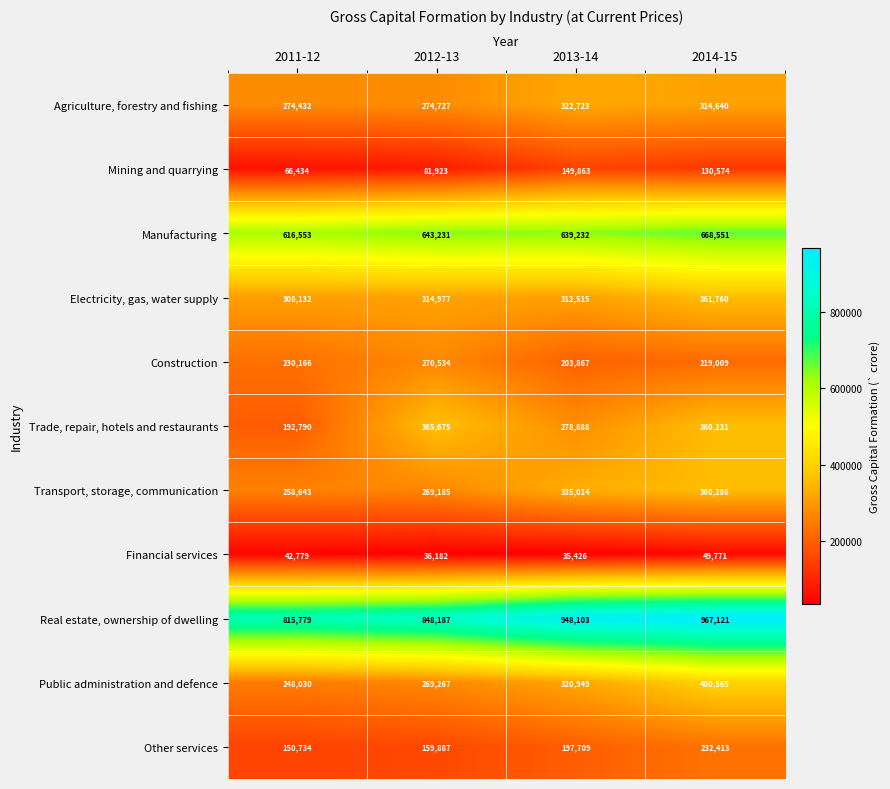

What is the difference between the highest and lowest values at 2011-12?

773000